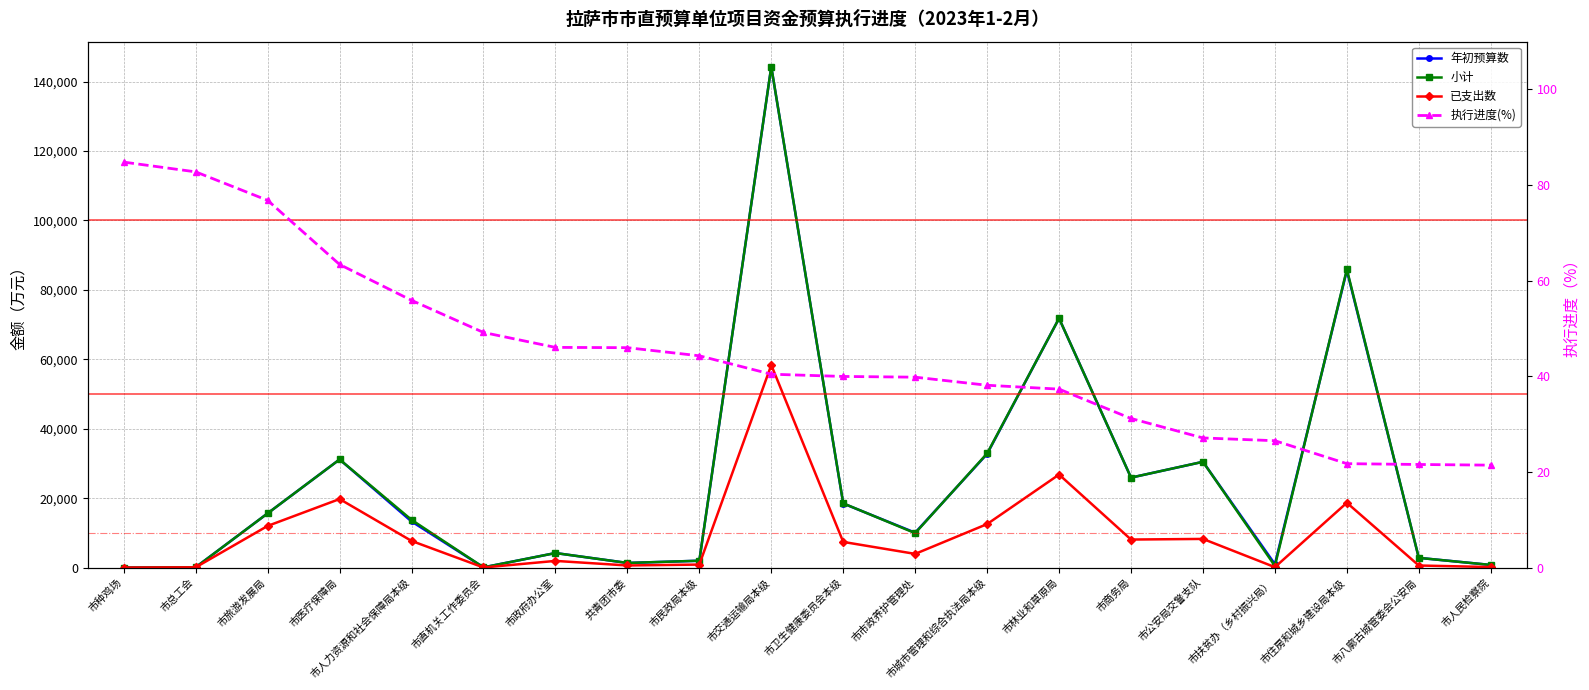

What is the greatest value displayed?

144280.7